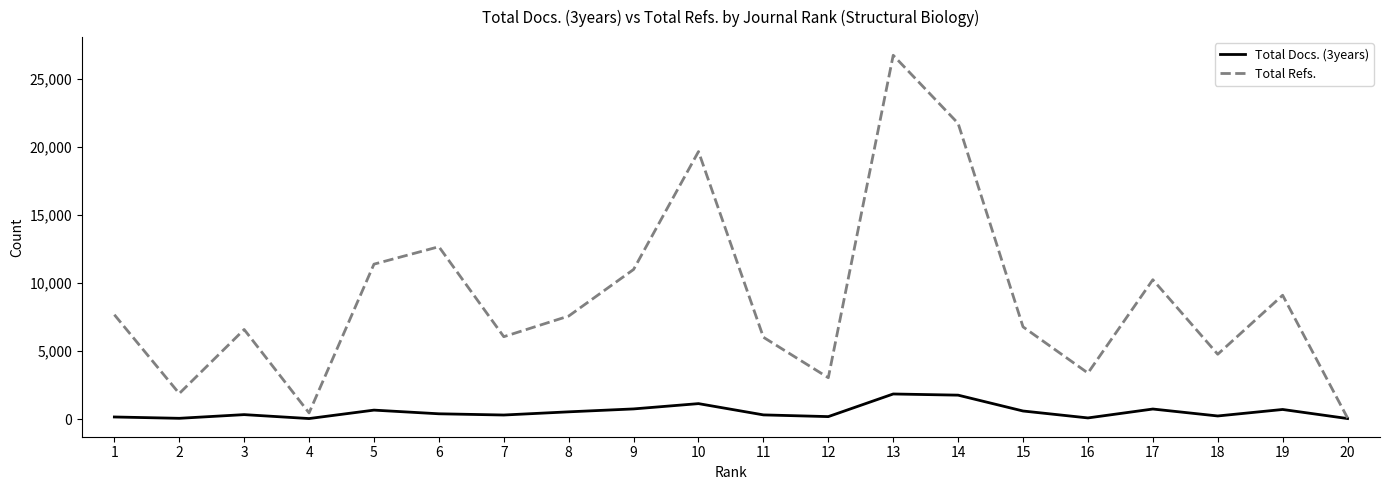

At which label does Total Docs. (3years) first exceed 409?

5